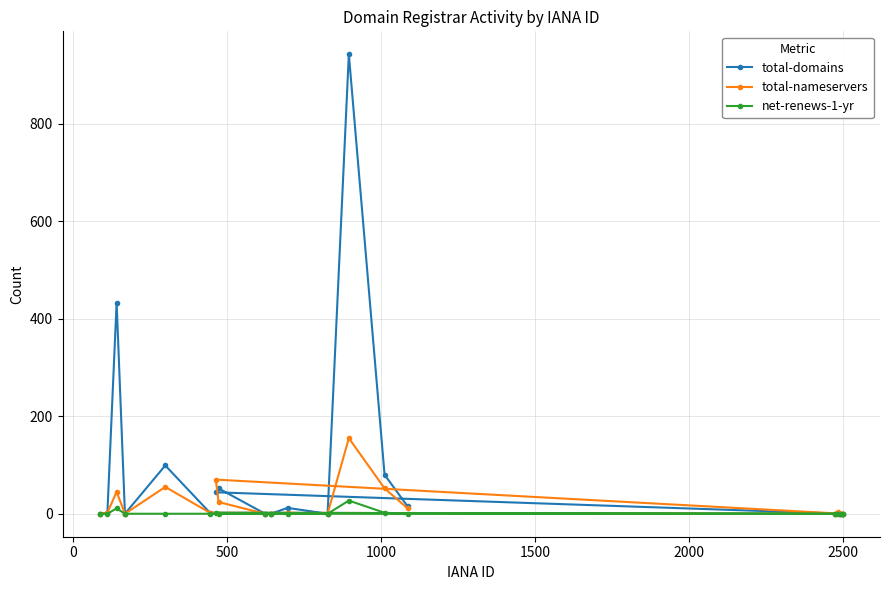

What is the average value of the total-nameservers series?

21